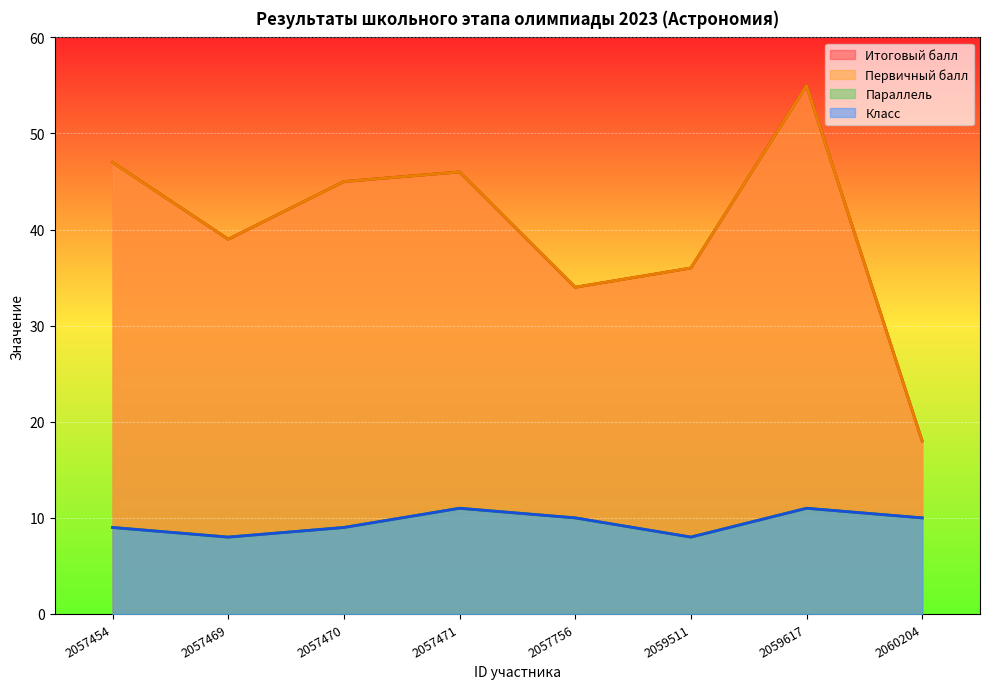

What is the maximum value for Класс?

11